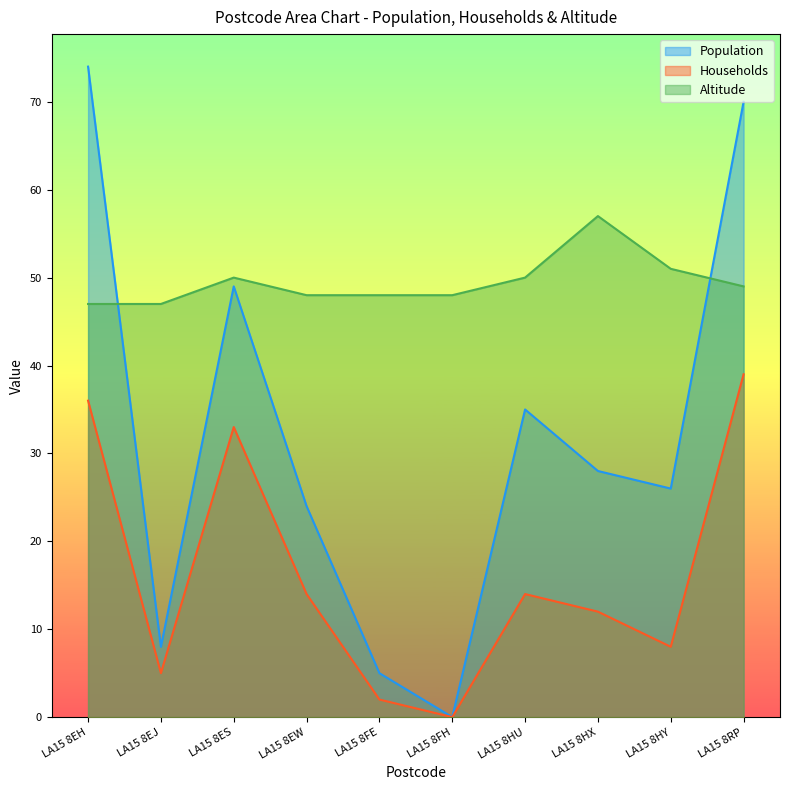

True or false: Households and Population intersect in this chart.

False